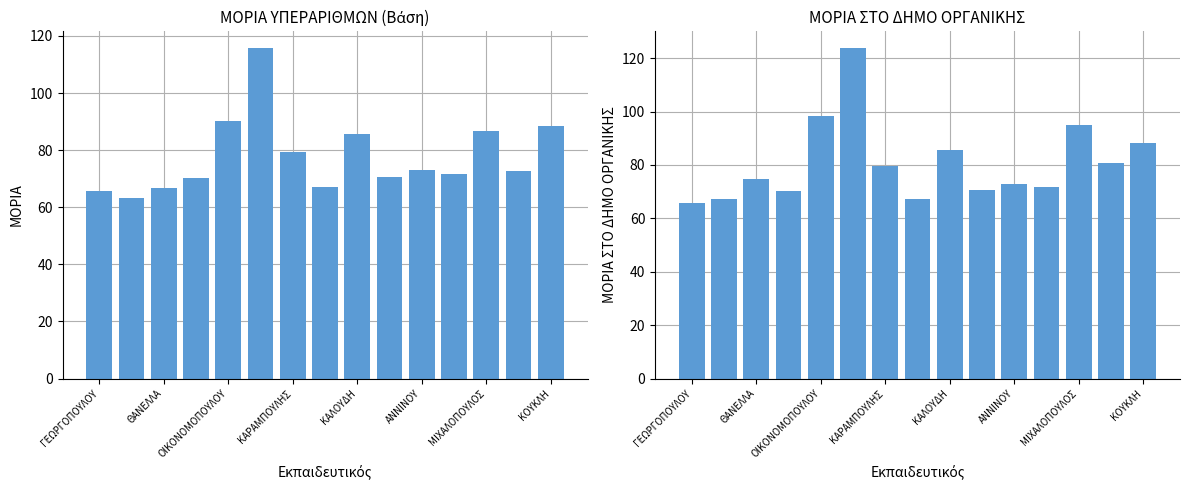

What is the value of the ΜΟΡΙΑ bar at the 5th from the left?

90.3